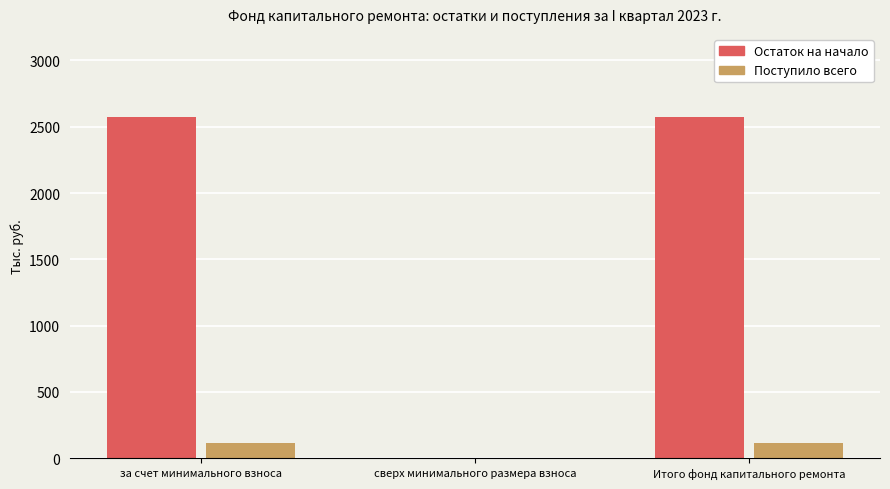

Between сверх минимального размера взноса and Итого фонд капитального ремонта, which series saw the biggest shift?

Остаток на начало